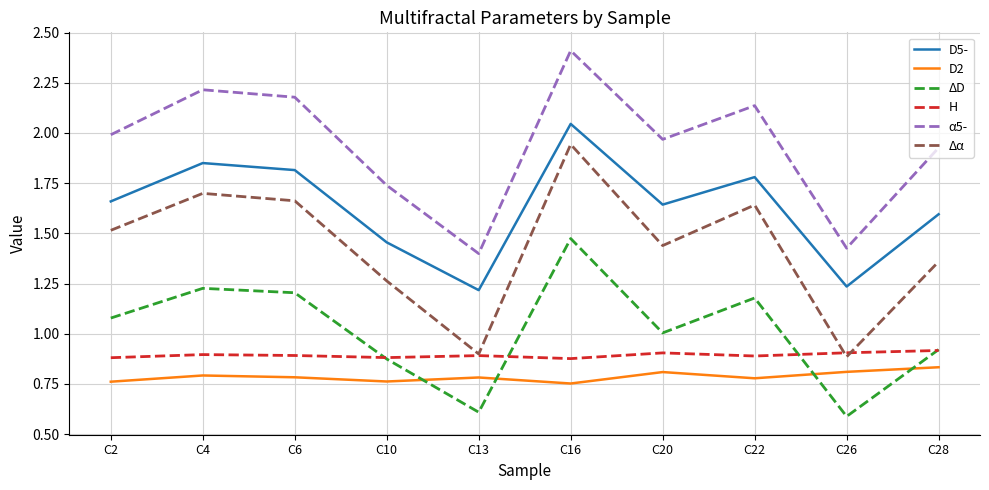

In Δα, how many points are higher than both neighbors (excluding endpoints)?

3